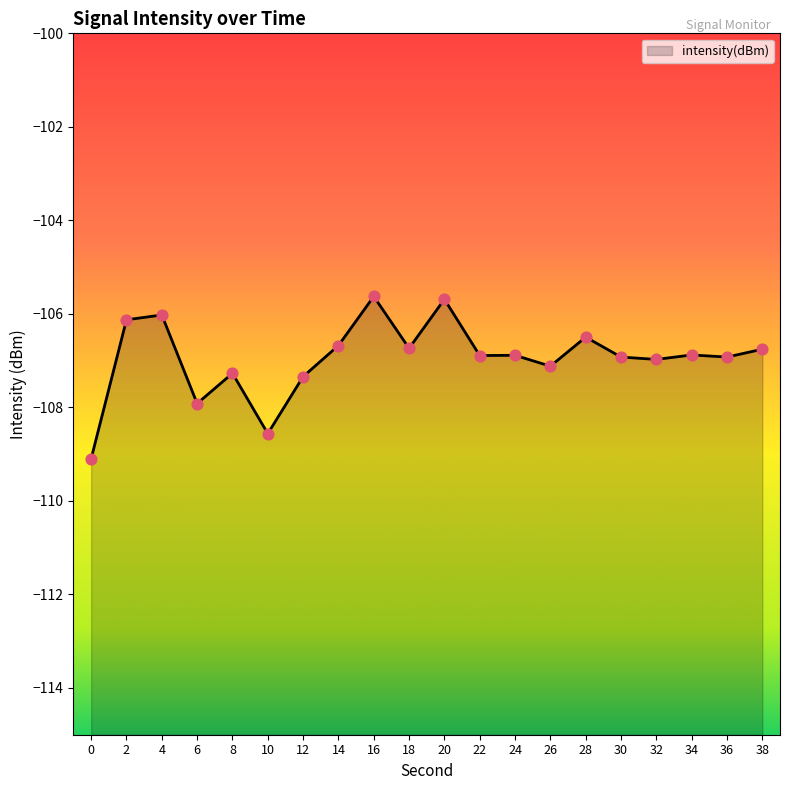

Between 10 and 24, which is larger?

24